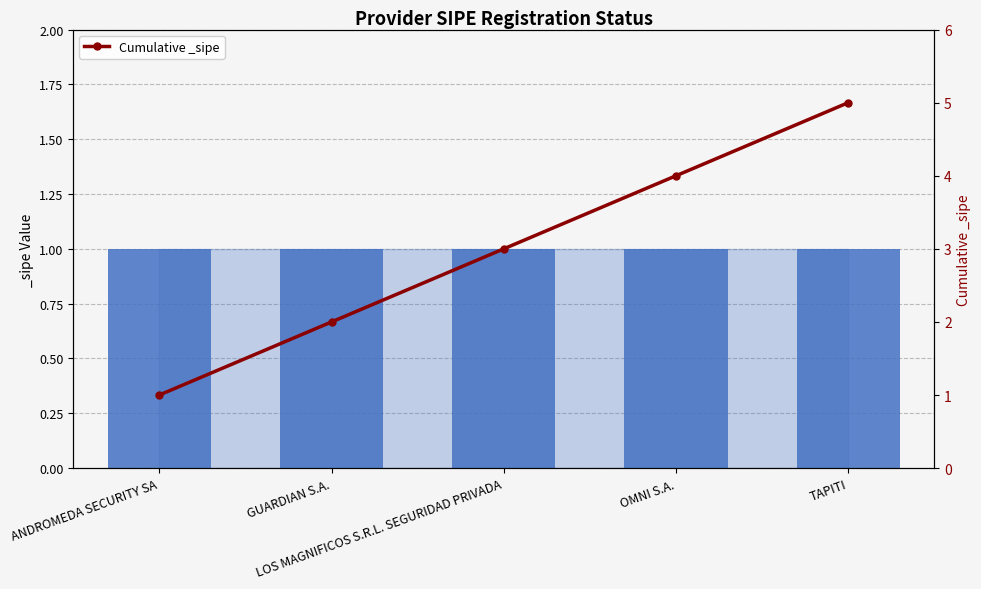

What is the minimum value shown in the chart?

1